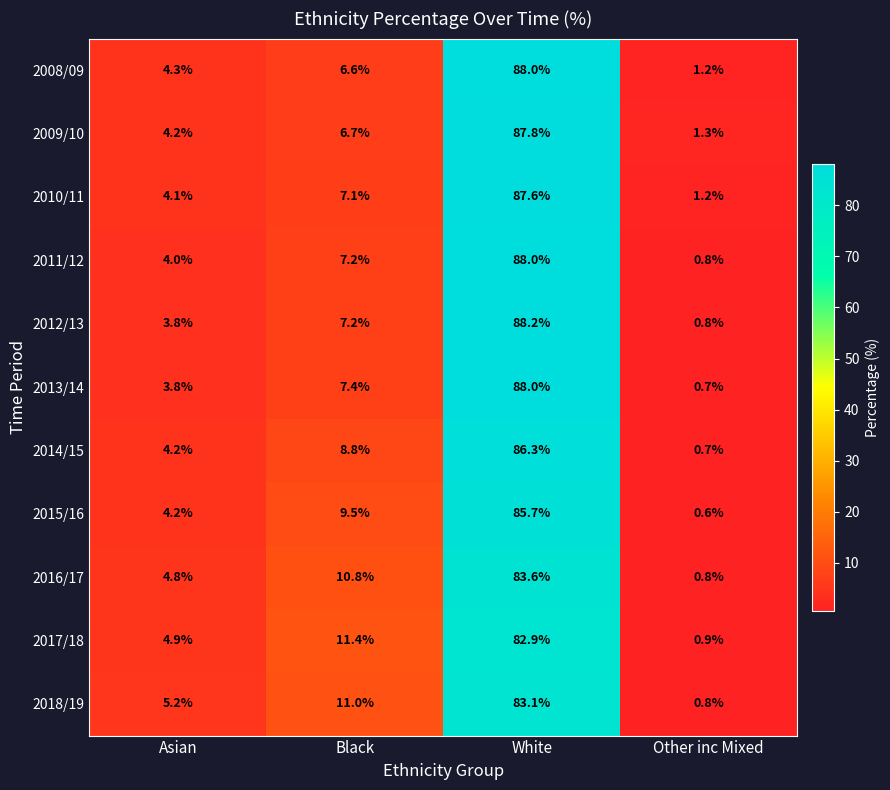

Where is 2016/17 nearest to the value 42?

Black